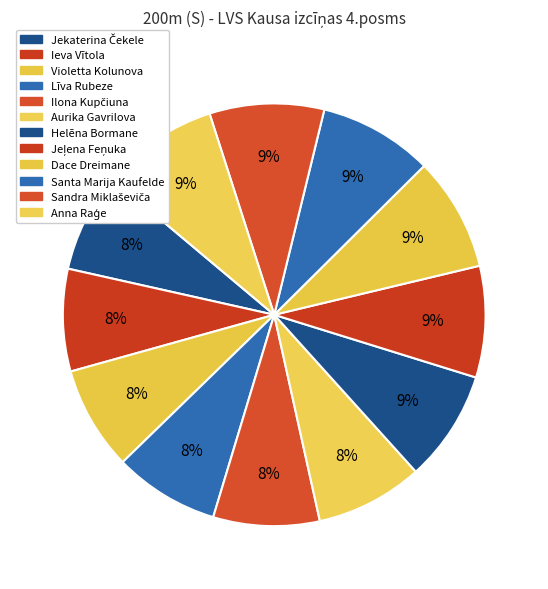

To the nearest percent, what is the average slice percentage?

8%